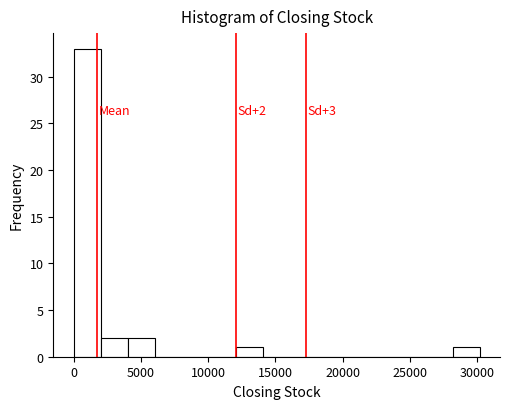

Over which range of the x-axis is the bar tallest?

0 to 2000